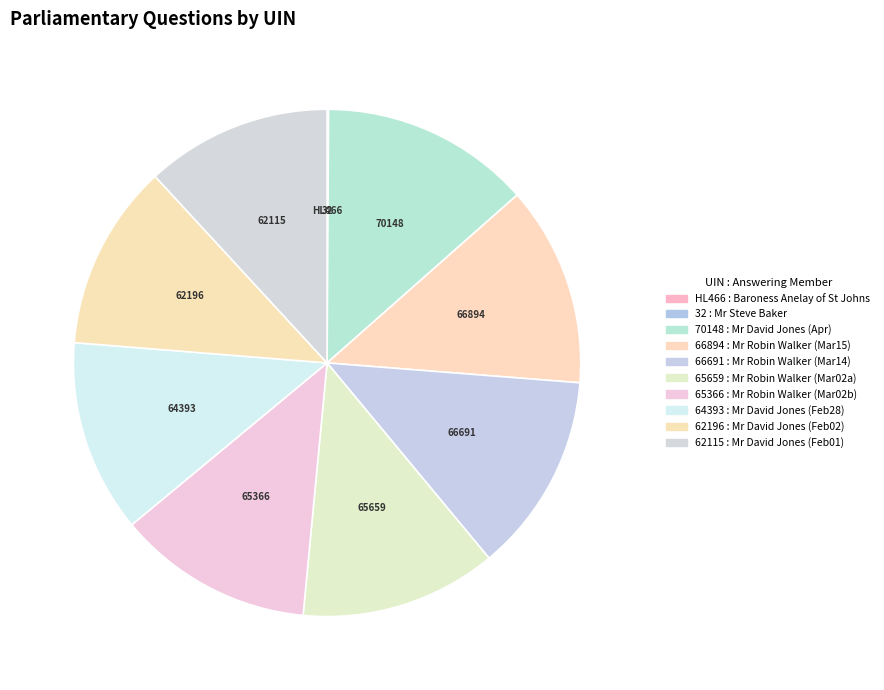

To the nearest percent, what is the difference between the largest and smallest slice percentages?

13%